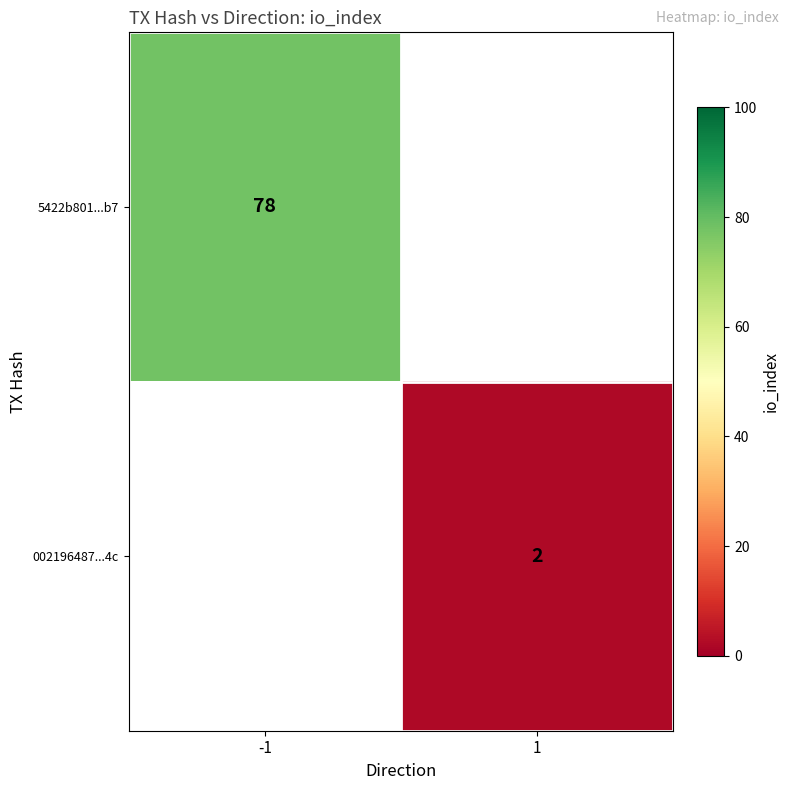

Is the value of 5422b801...b7 at -1 greater than the value of 002196487...4c at 1?

Yes